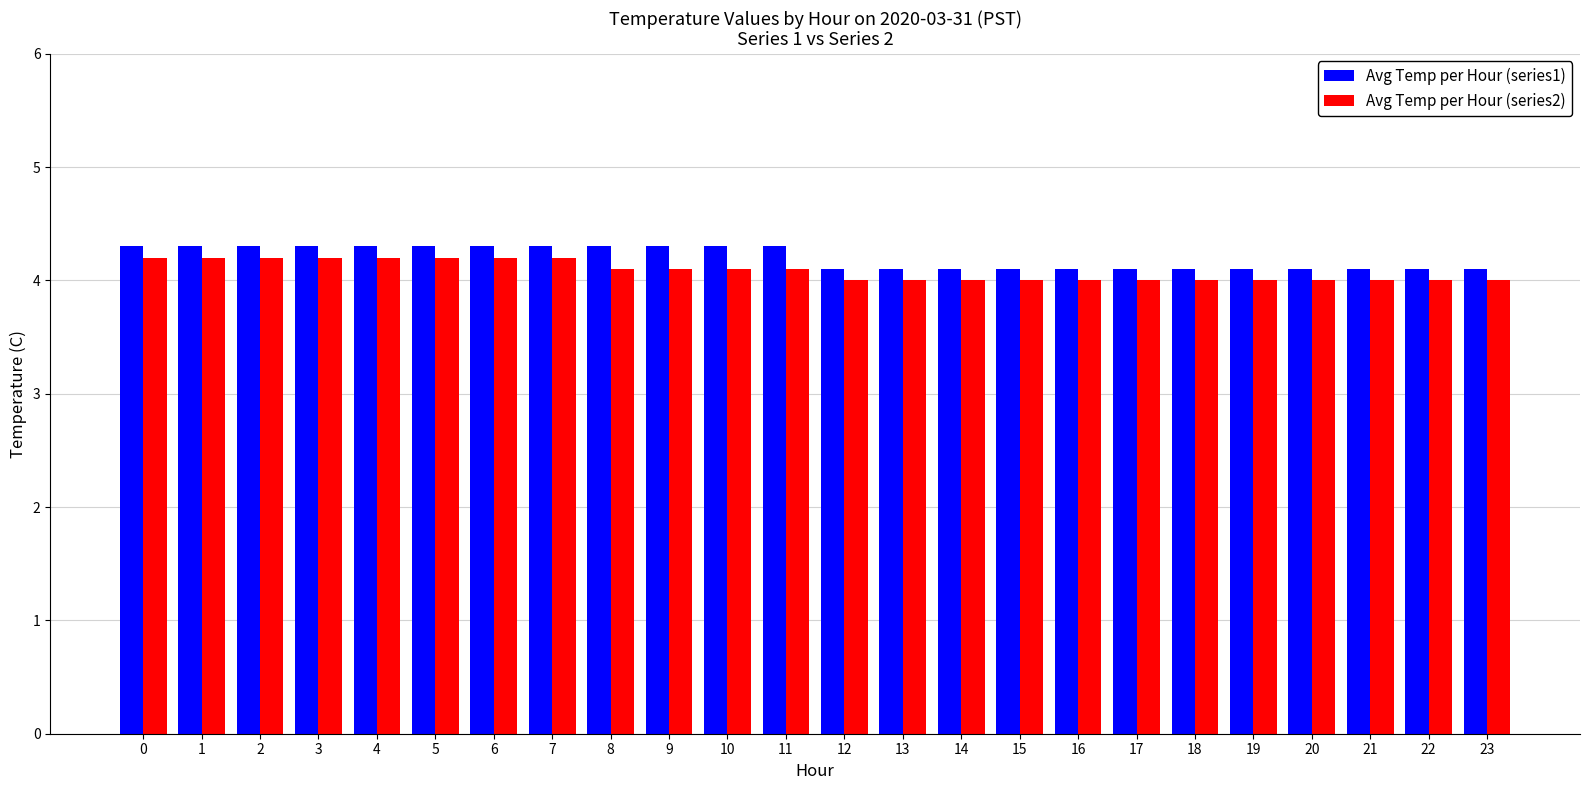

What is the total value across all series at 13?

8.1